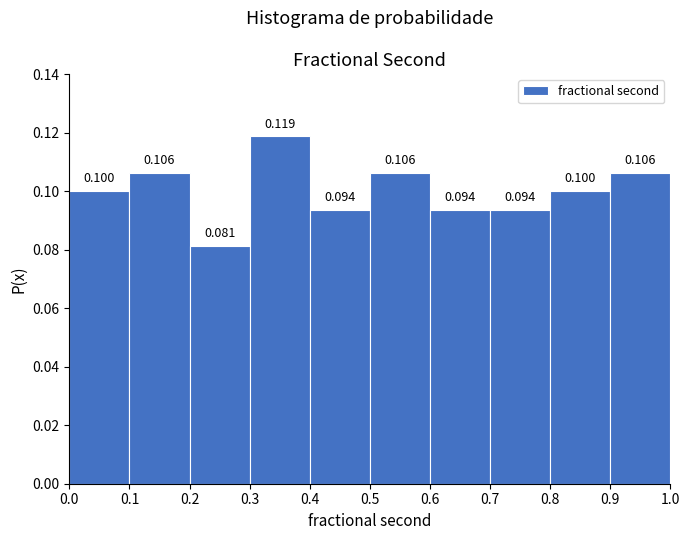

Over which range of the x-axis is the bar tallest?

0.3 to 0.4